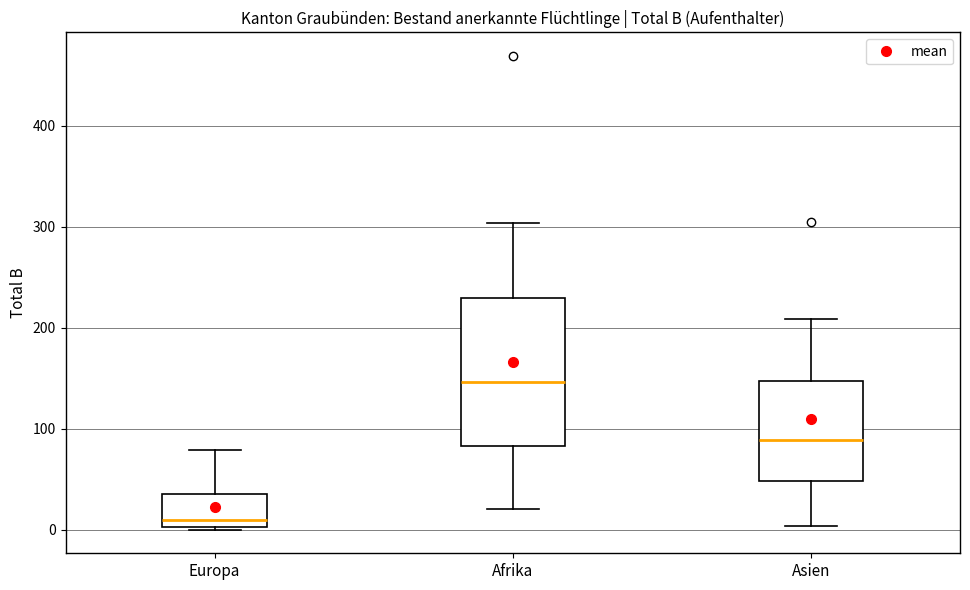

Which box's median line is the highest?

Afrika